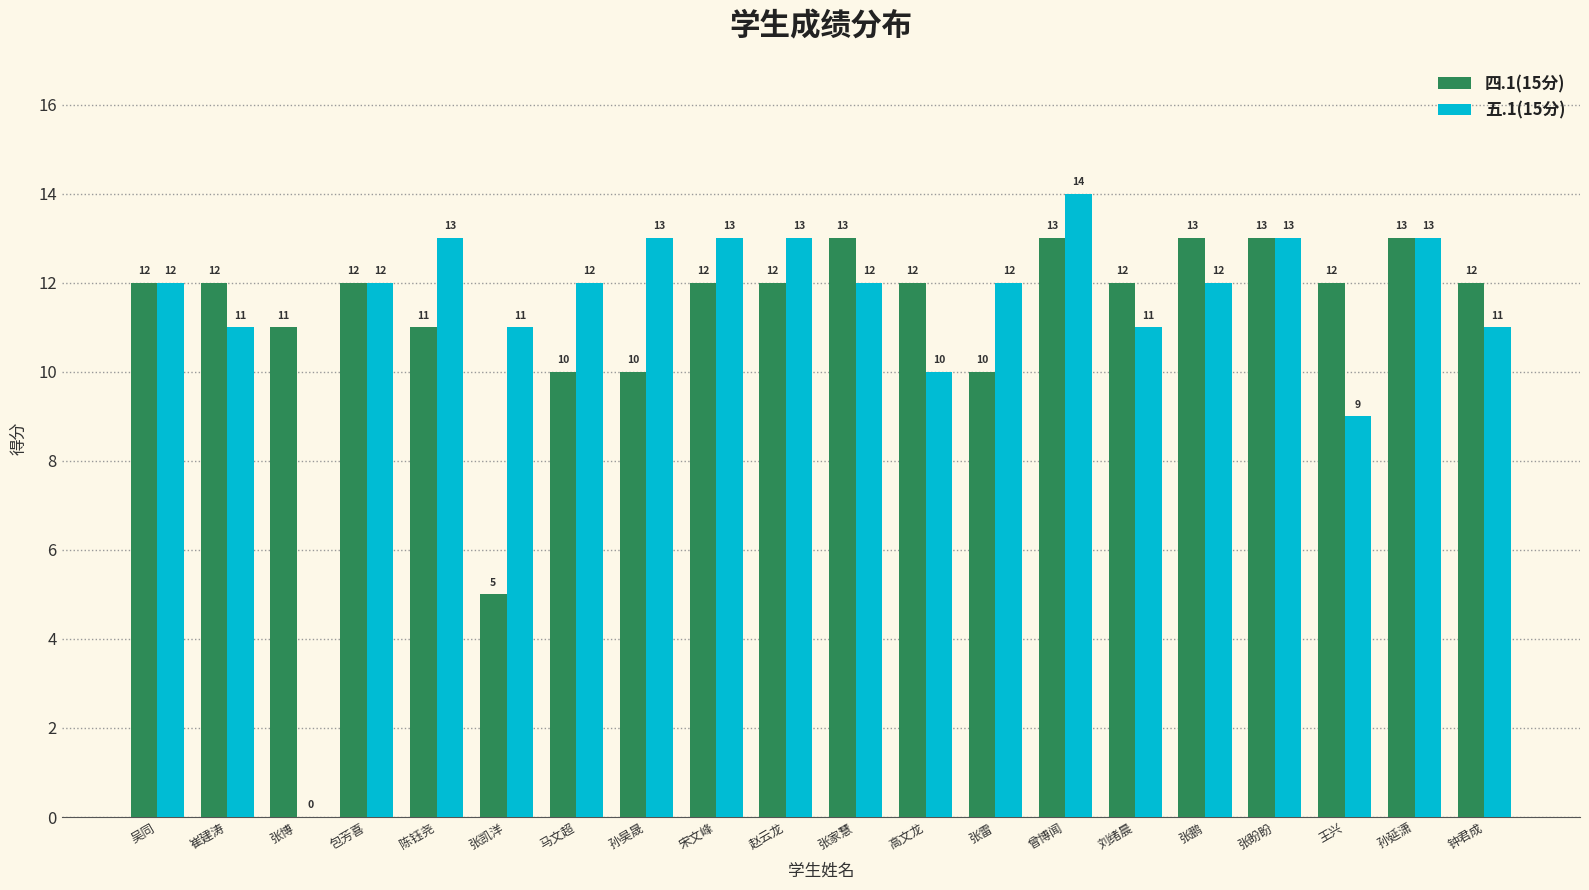

What is the total value across all series at 马文超?

22